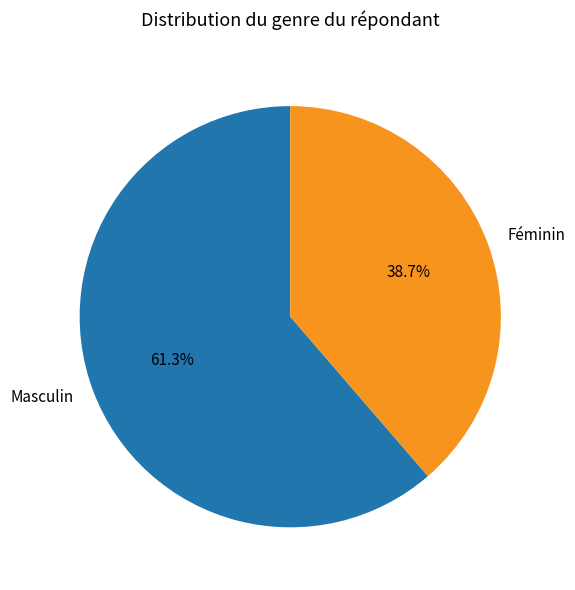

Is it true that Masculin is 61% of the pie?

True